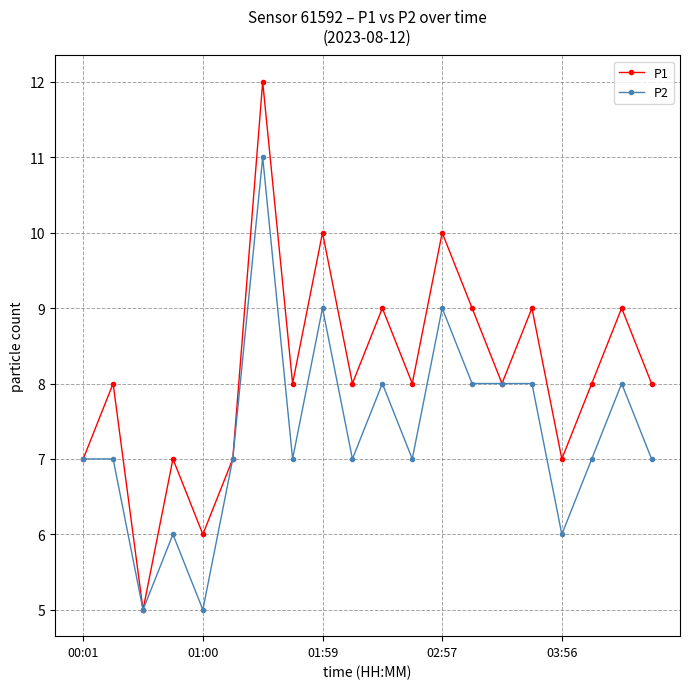

List the series in order of their overall mean, lowest first.

P2, P1